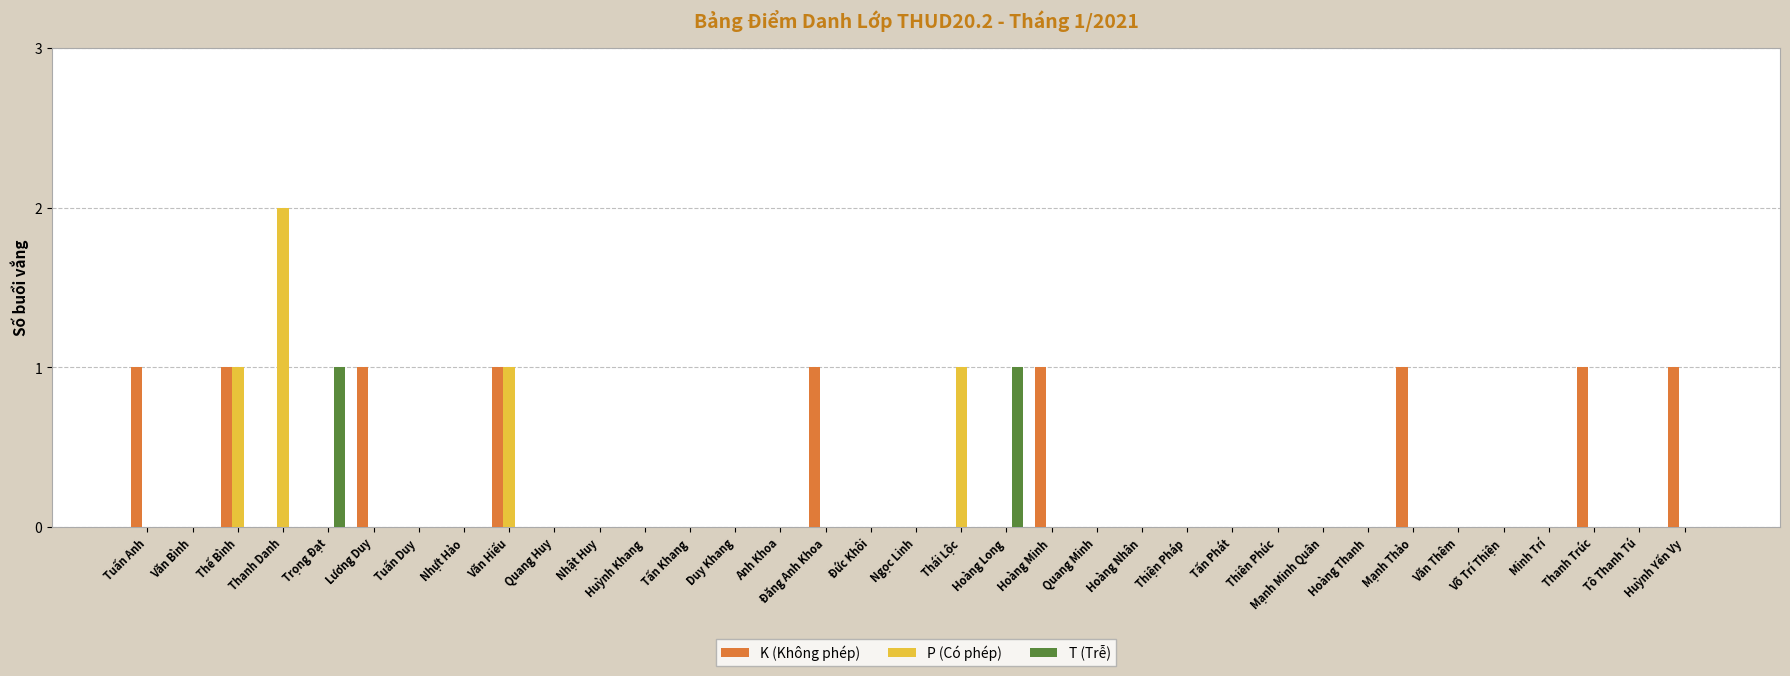

At which category does the chart reach its peak across all series?

Thanh Danh